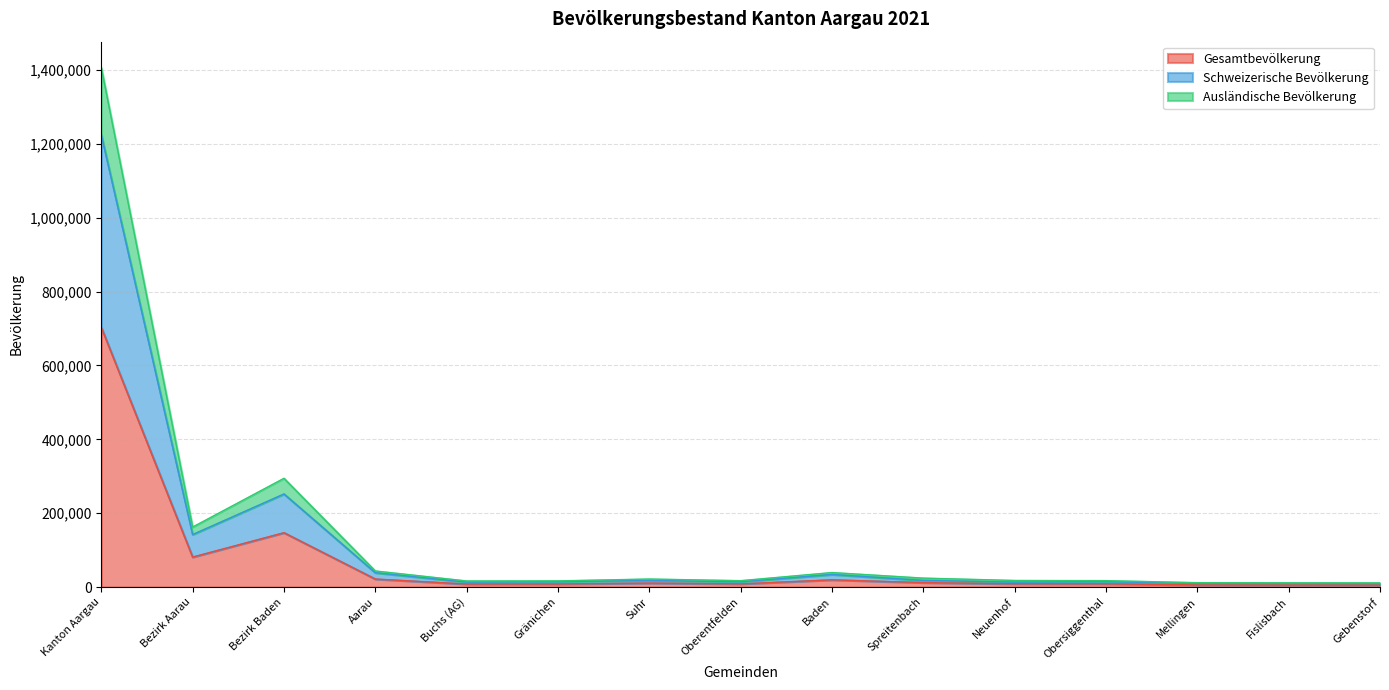

At which label does Schweizerische Bevölkerung reach its peak?

Kanton Aargau